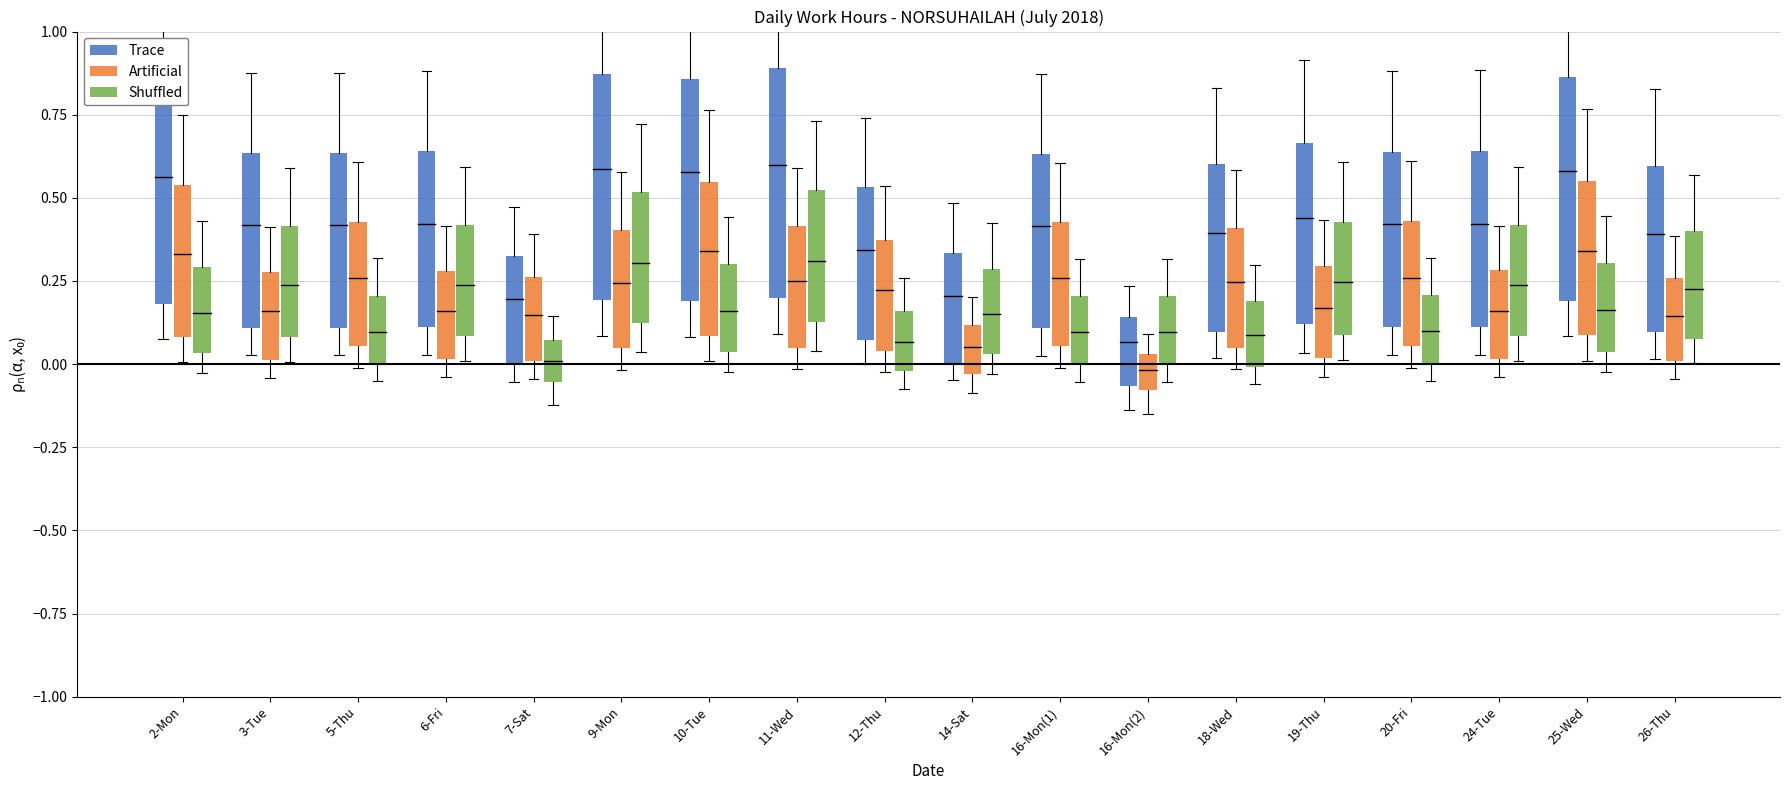

Count the Trace values in the range 0 to 1.

18